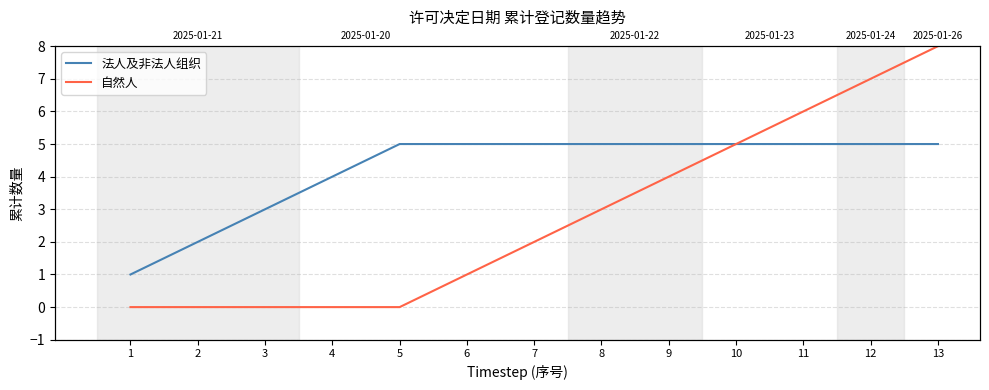

List the series in order of their peak value, highest first.

自然人, 法人及非法人组织